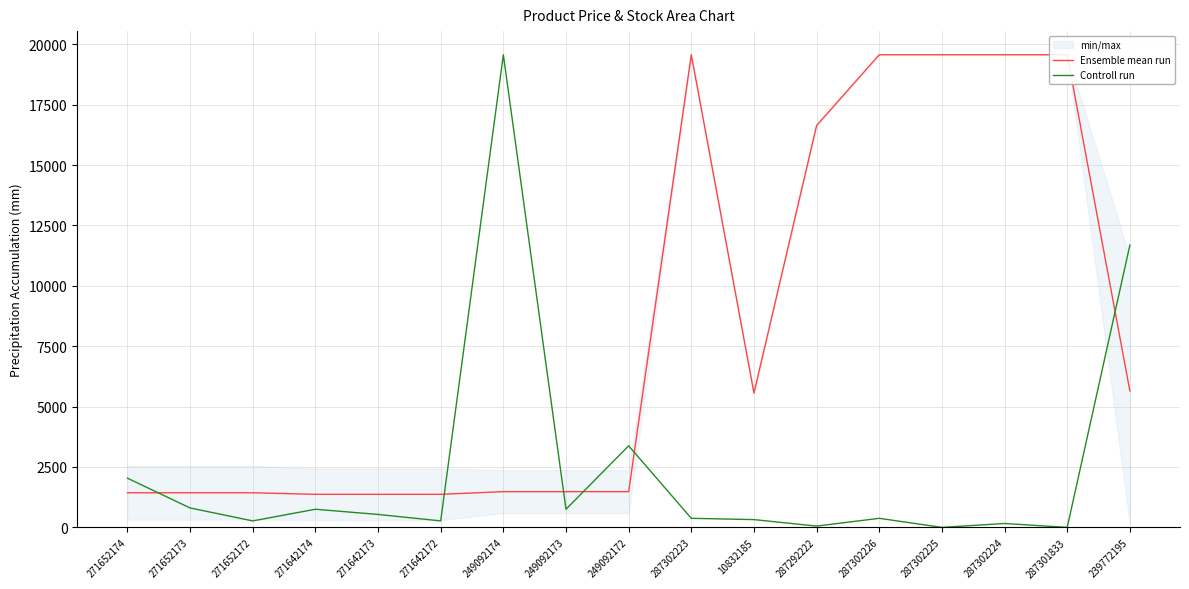

Reading right to left, extract all data points from this chart.

Ensemble mean run: 5646.9	19564.9	19564.9	19564.9	19564.9	16636.8	5560.3	19564.9	1479.1	1479.1	1479.1	1368.5	1368.5	1368.5	1432.4	1432.4	1432.4
Controll run: 11685.3	0.0	160.8	0.0	375.2	53.6	321.6	375.2	3377.0	750.4	19564.9	268.0	536.0	750.4	268.0	804.0	2036.9